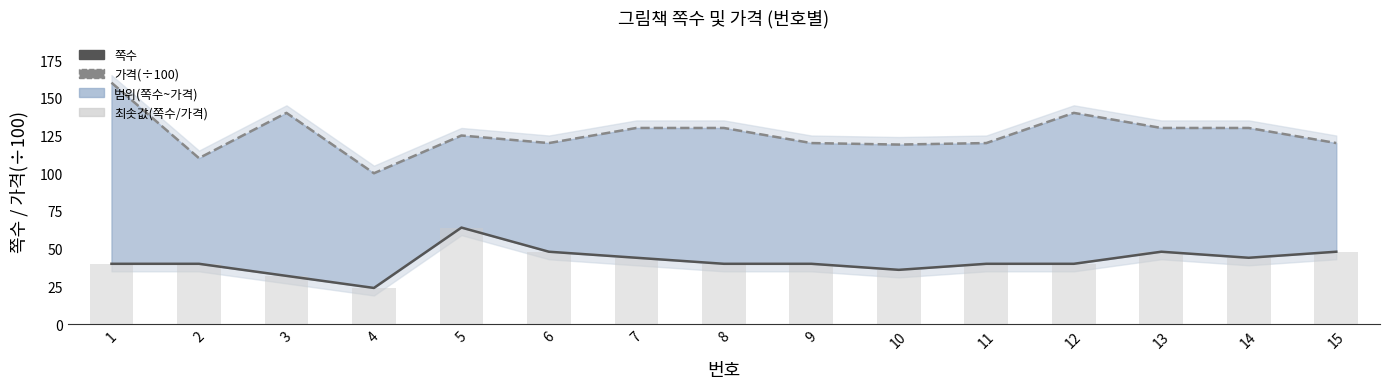

Between 3 and 7, which is larger?

7